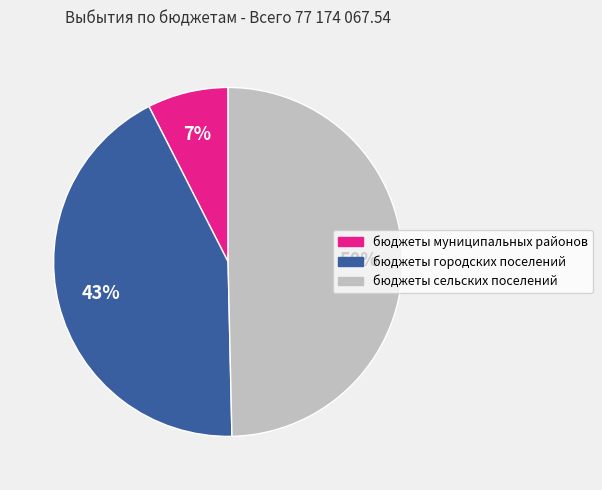

True or false: бюджеты муниципальных районов accounts for 16% of the total.

False